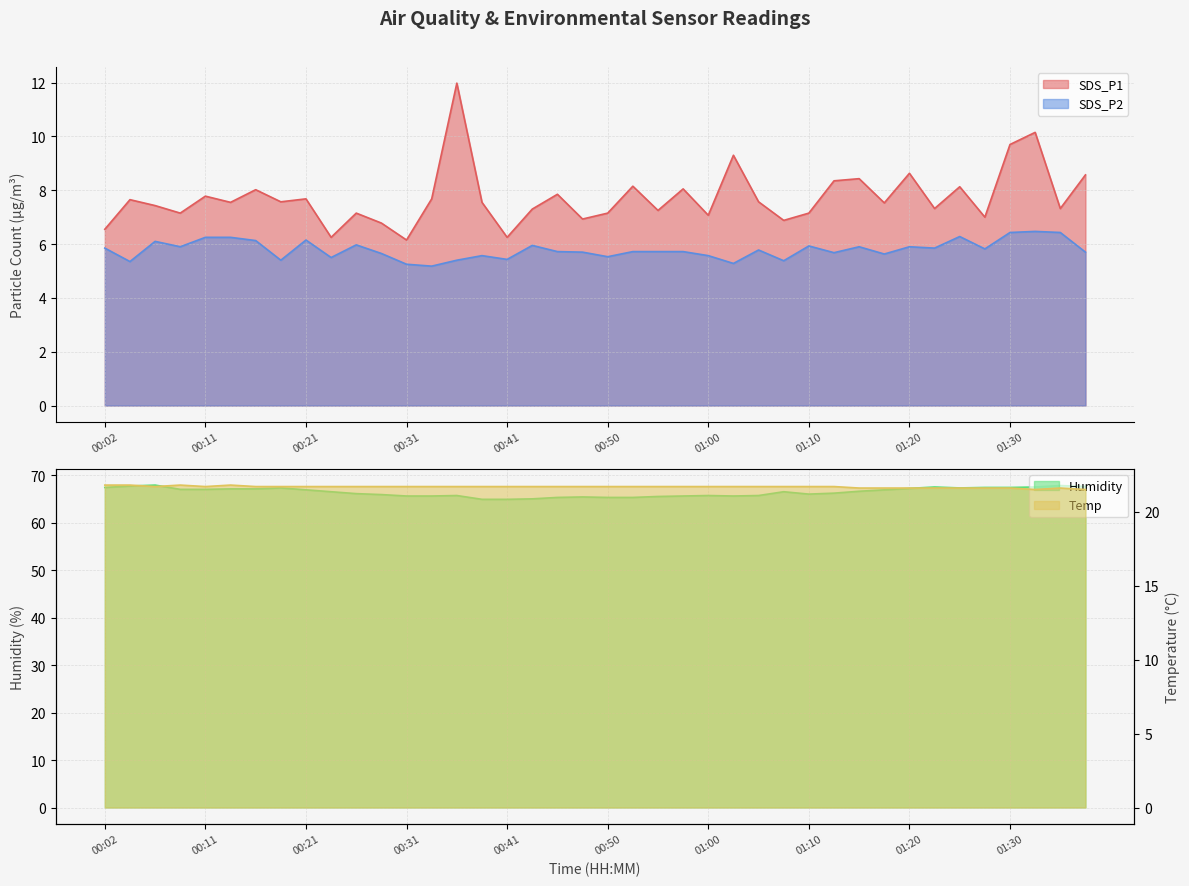

Where is SDS_P1 nearest to the value 9?

01:03